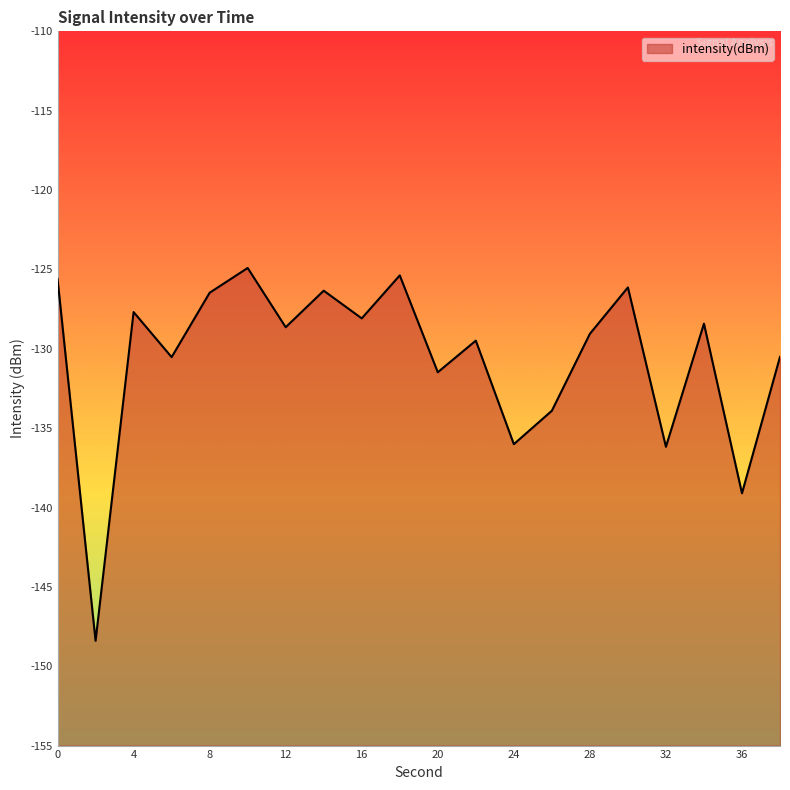

List the labels in order of value, largest first.

10, 18, 0, 30, 14, 8, 4, 16, 34, 12, 28, 22, 38, 6, 20, 26, 24, 32, 36, 2